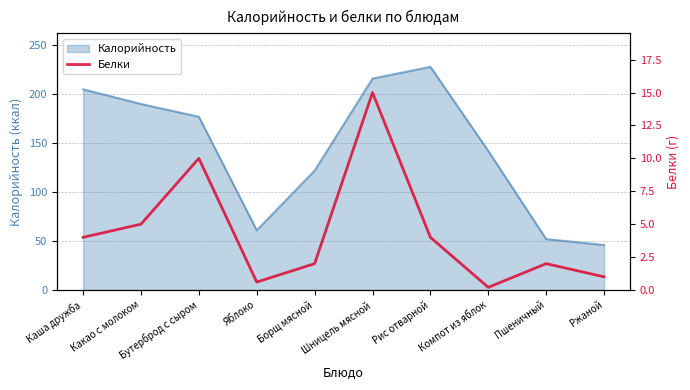

Which label corresponds to the largest value in the chart?

Шницель мясной